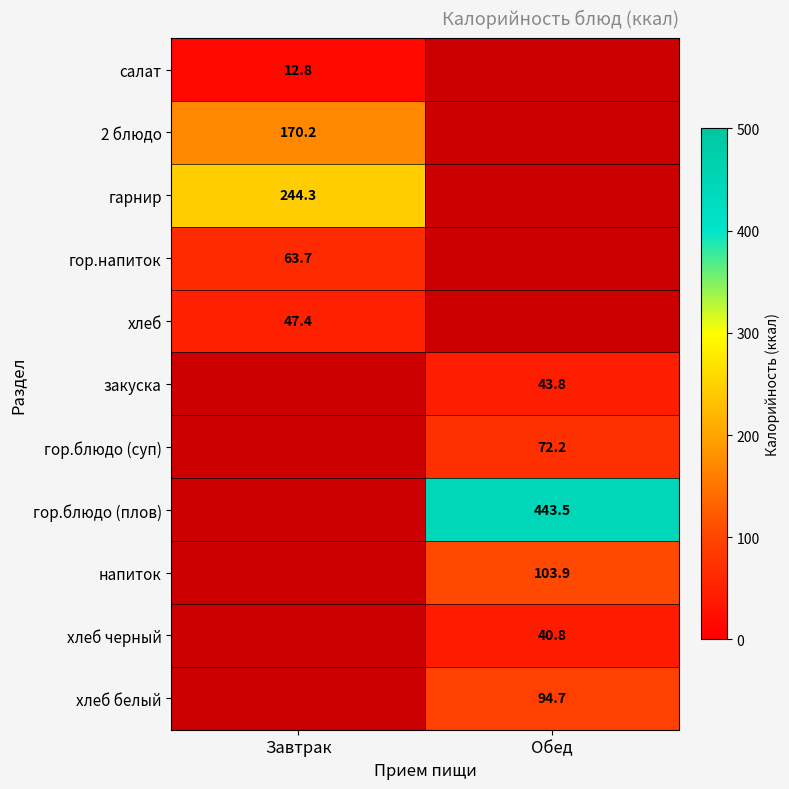

Count the number of data series in this chart.

11